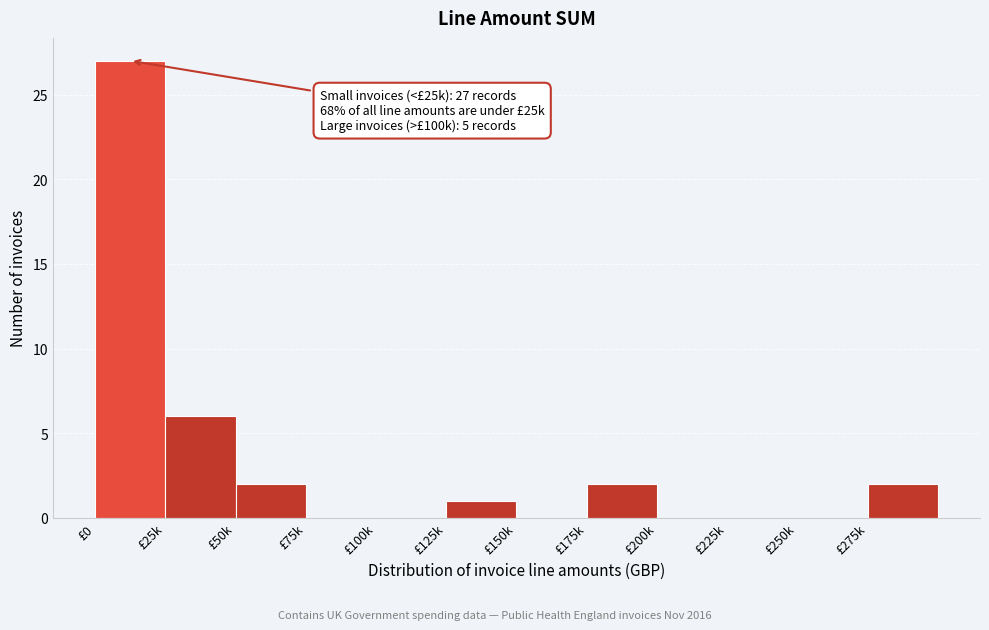

Reading right to left, extract all data points from this chart.

£275k=2	£250k=0	£225k=0	£200k=0	£175k=2	£150k=0	£125k=1	£100k=0	£75k=0	£50k=2	£25k=6	£0=27